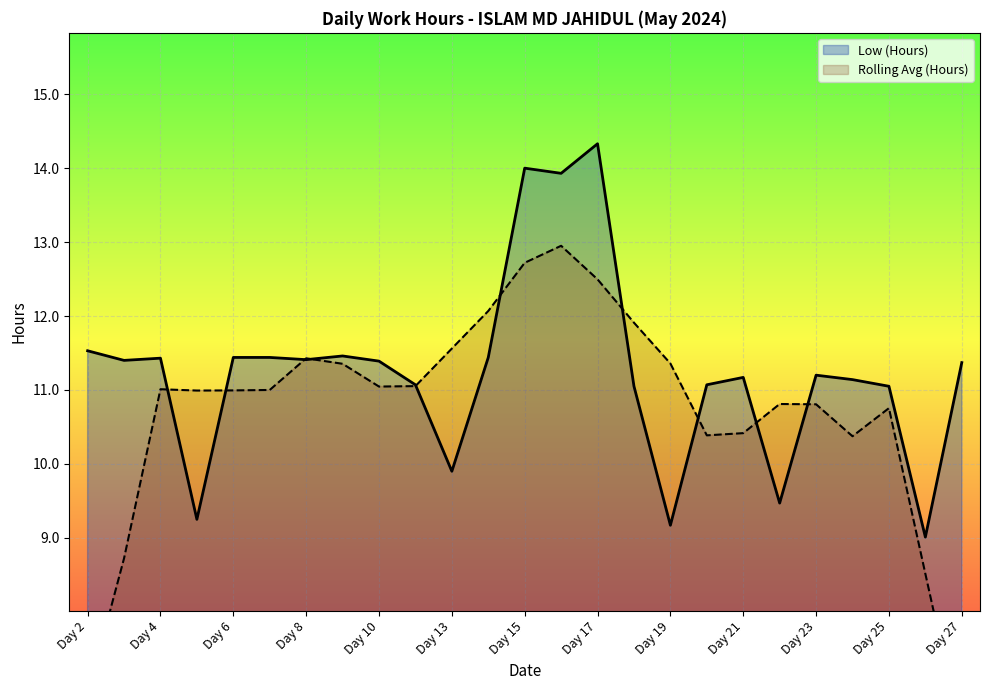

Reading left to right, extract all data points from this chart.

Low (Hours): 11.5	11.4	11.4	9.2	11.4	11.4	11.4	11.5	11.4	11.1	9.9	11.4	14.0	13.9	14.3	11.1	9.2	11.1	11.2	9.5	11.2	11.1	11.1	9.0	11.4
Rolling Avg (Hours): 6.9	8.7	11.0	11.0	11.0	11.0	11.4	11.4	11.0	11.1	11.6	12.1	12.7	13.0	12.5	11.9	11.4	10.4	10.4	10.8	10.8	10.4	10.8	8.5	6.3